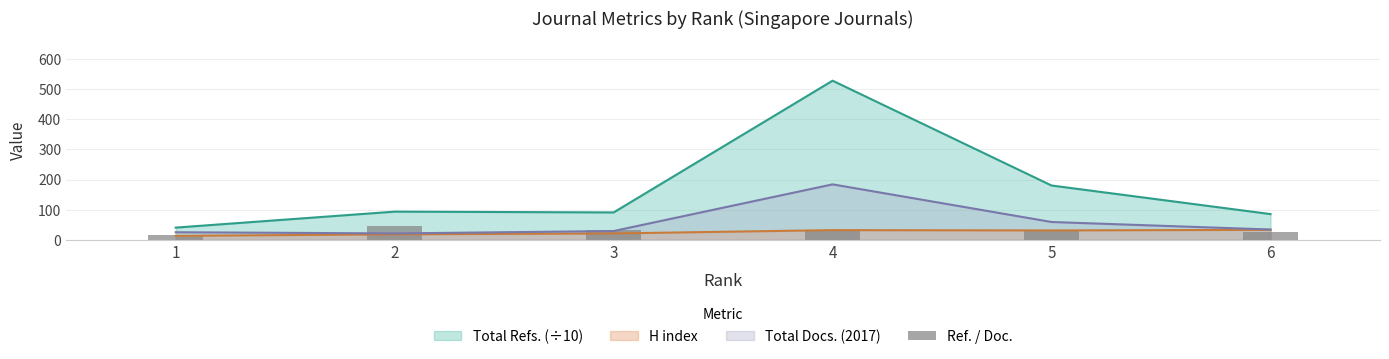

True or false: Total Docs. (2017) and Total Refs. (÷10) cross at least once.

False